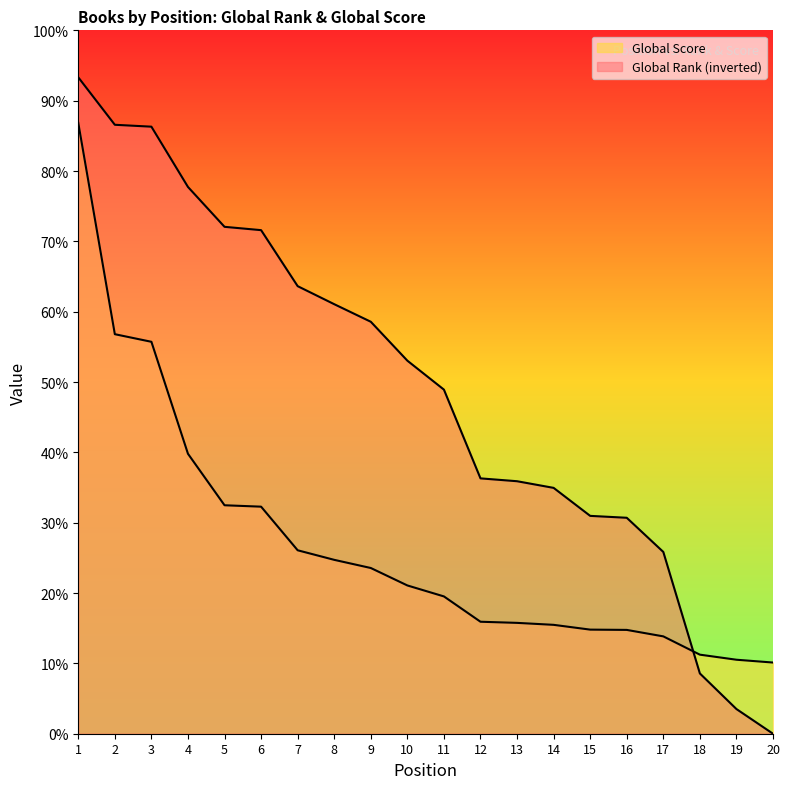

The Global Rank (inverted) series shows 266.2 at 15. True or false?

False